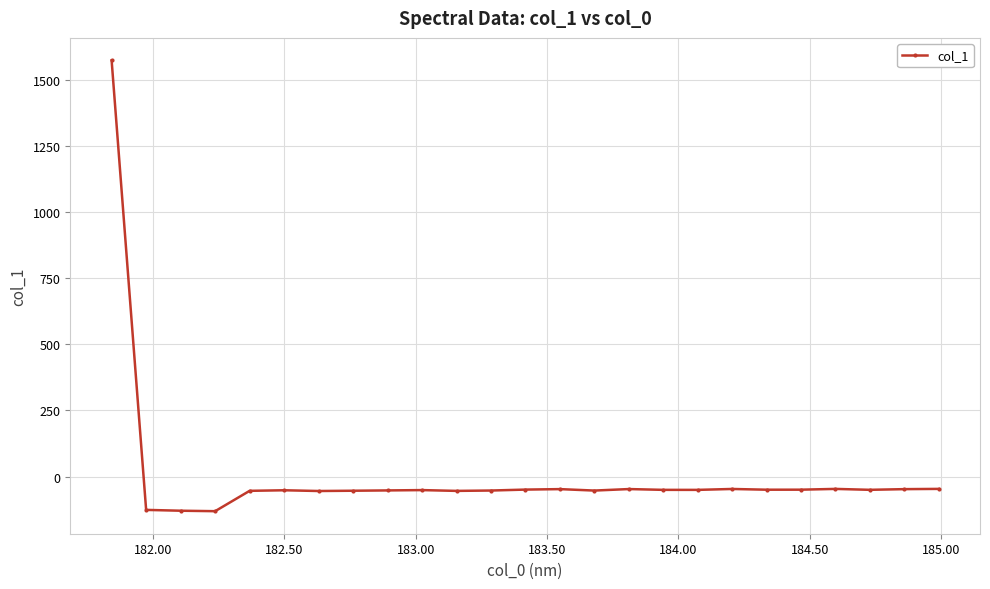

What is the smallest value displayed?

-131.0